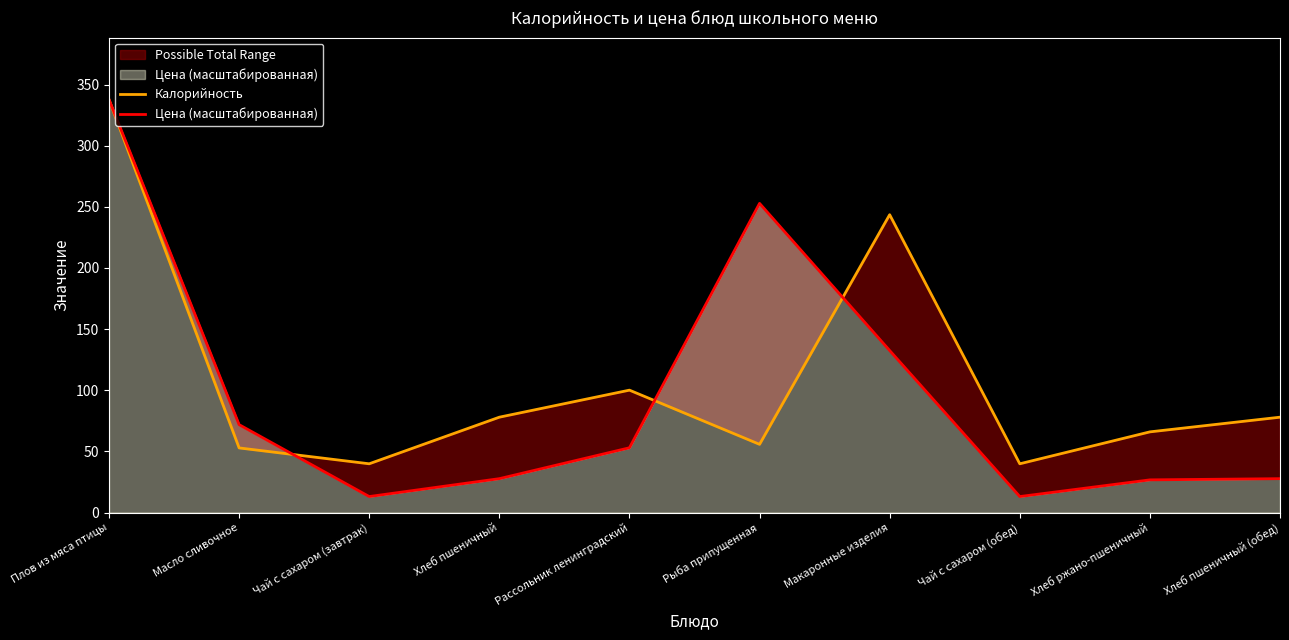

What is the difference between the maximum and minimum values in the Цена (масштабированная) series?

324.6